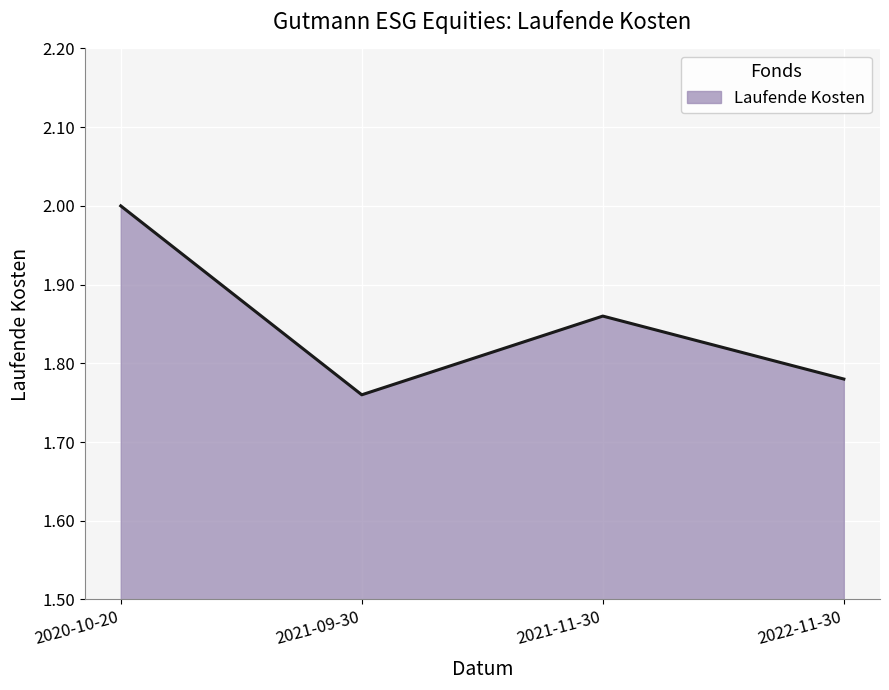

Which label corresponds to the largest value in the chart?

2020-10-20